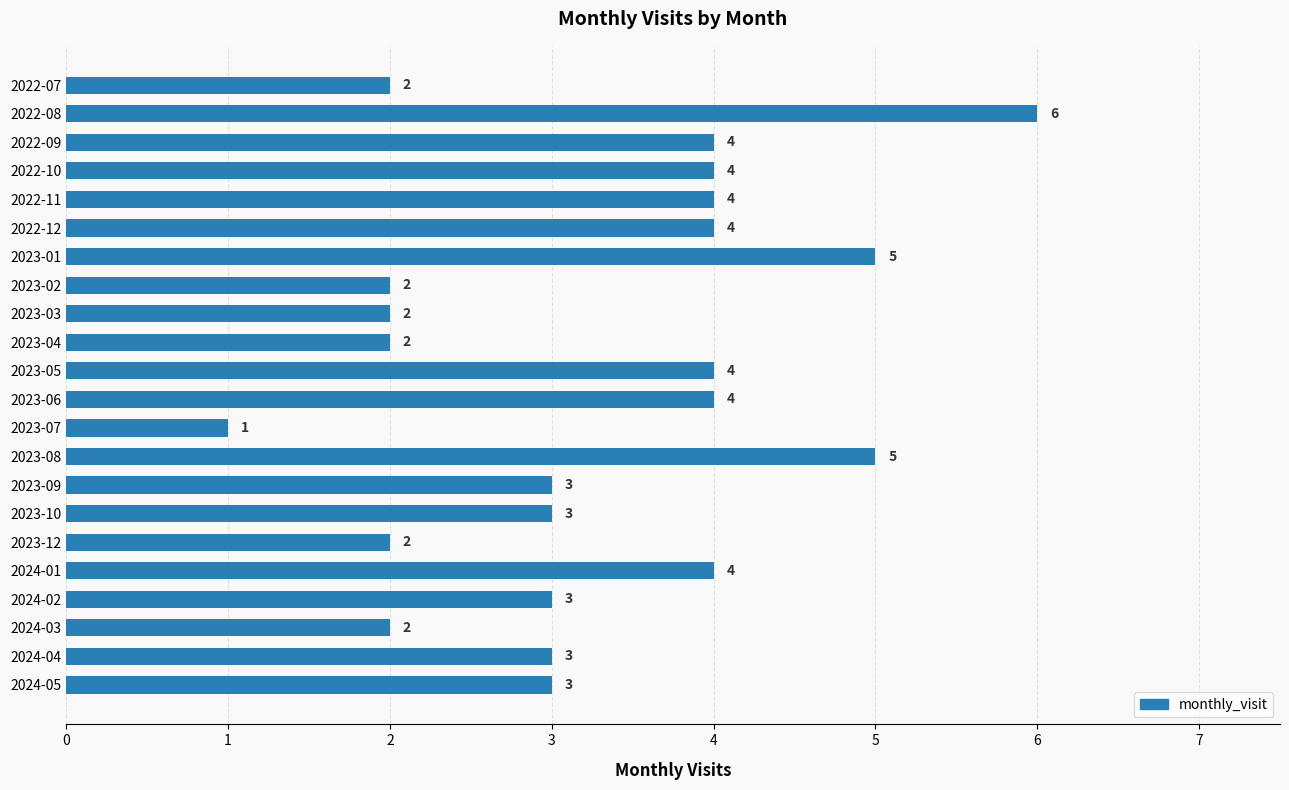

What is the average value?

3